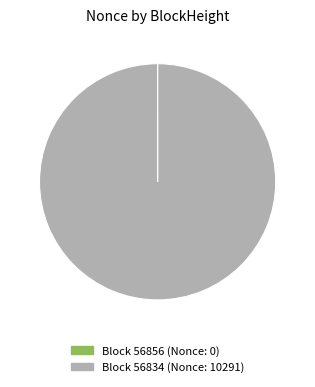

Is there any slice that represents more than half of the pie?

Yes